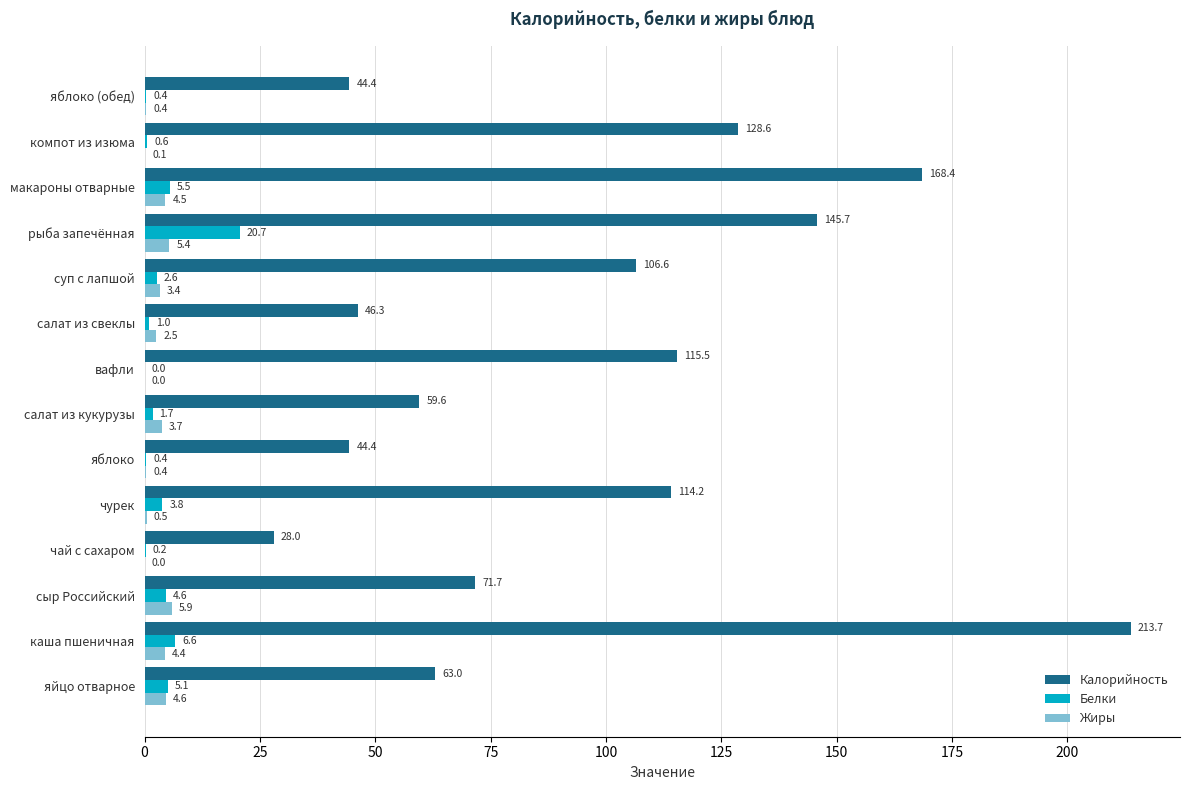

What is the sum of the Белки values at вафли and каша пшеничная?

6.6